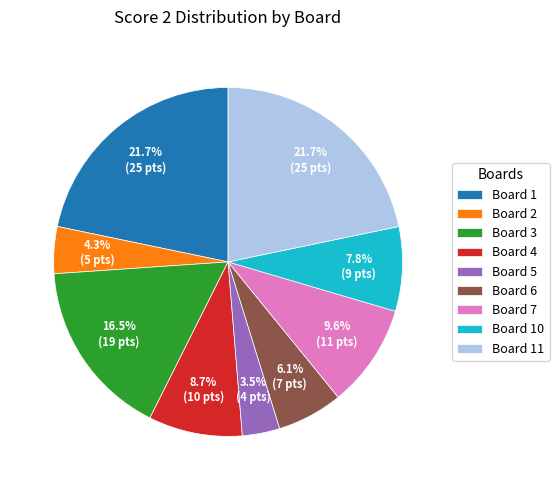

How many segments does this pie chart have?

9